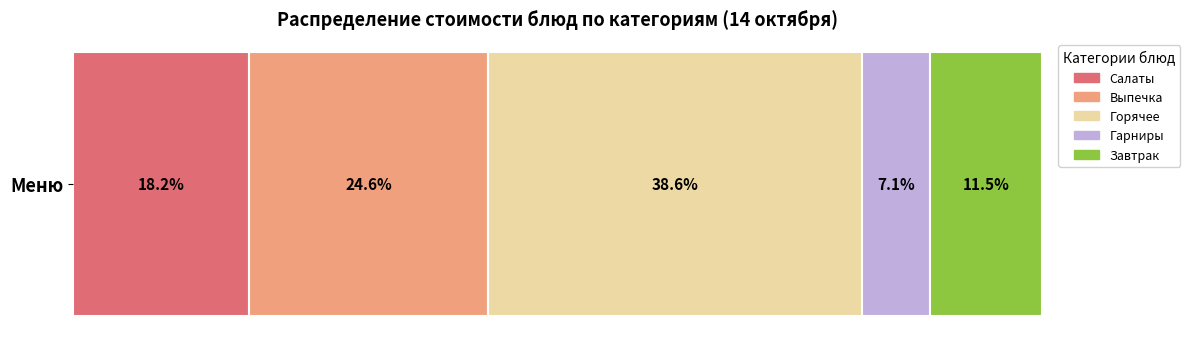

What are all the series names shown in the legend?

Салаты, Выпечка, Горячее, Гарниры, Завтрак